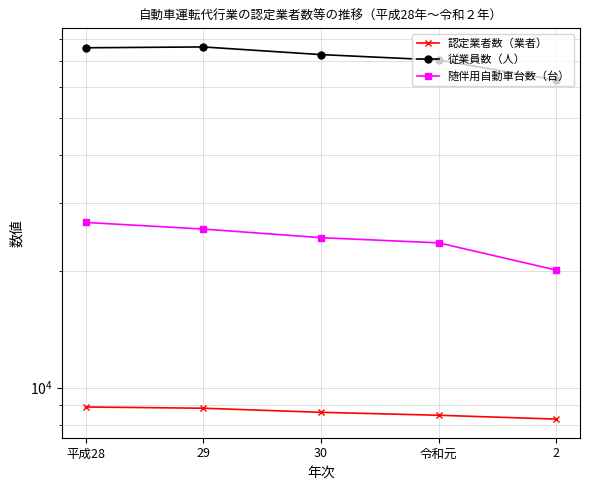

True or false: 従業員数（人） and 認定業者数（業者） intersect in this chart.

False